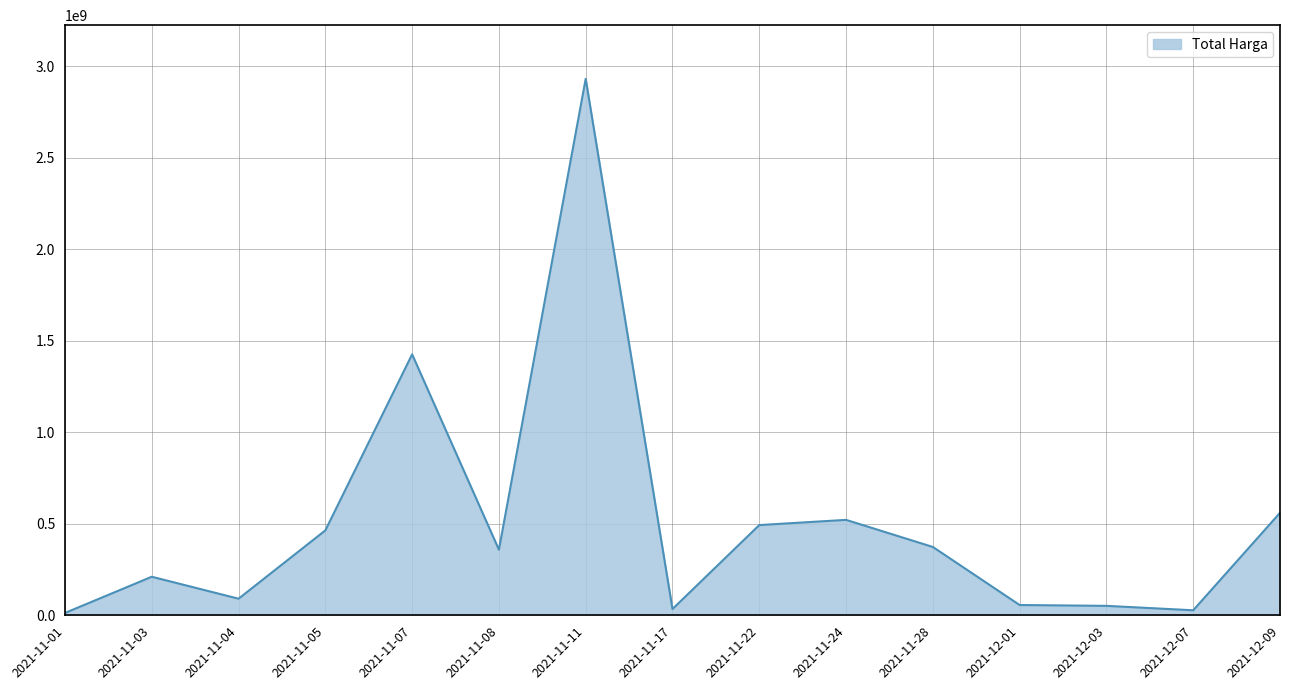

What is the change in value from 2021-11-03 to 2021-11-28?

+162762730